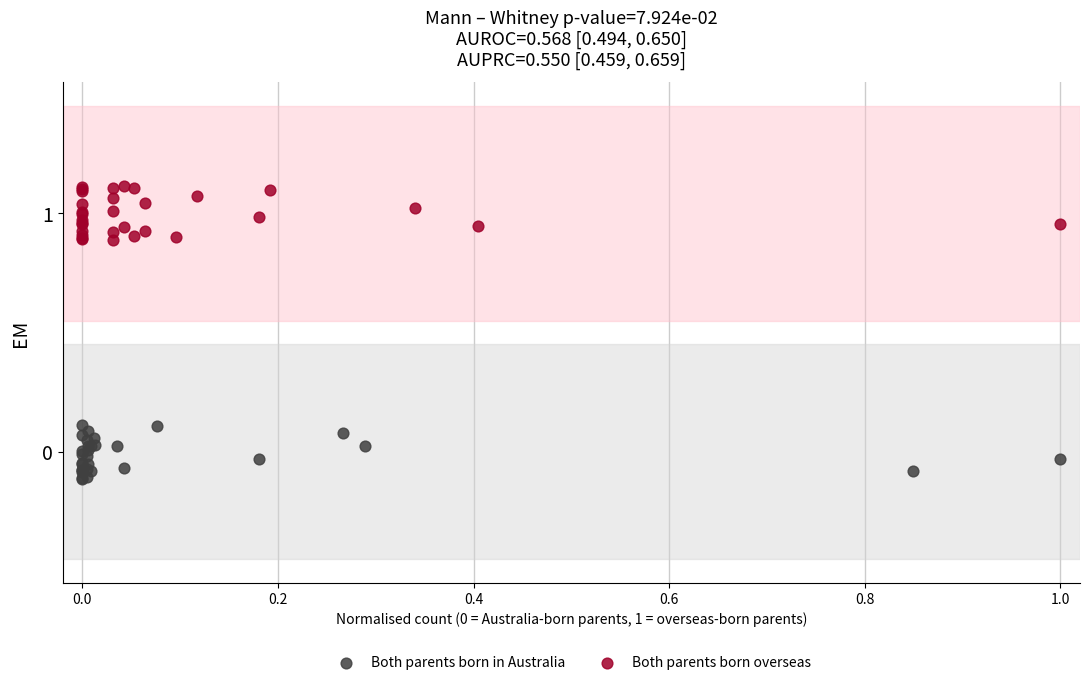

Which series contains the lowest Y value?

Both parents born in Australia